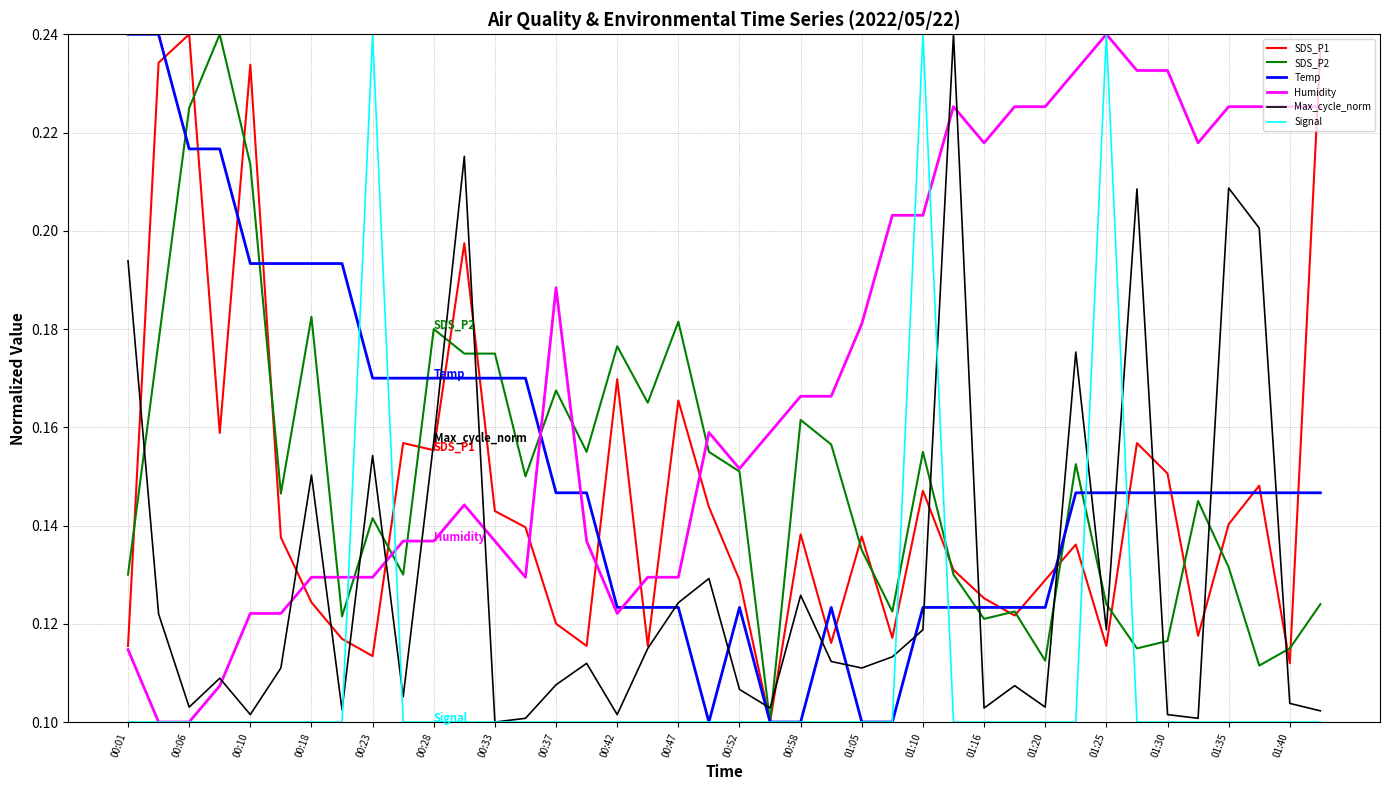

After their last crossing, which series has the higher values: SDS_P2 or Max_cycle_norm?

SDS_P2